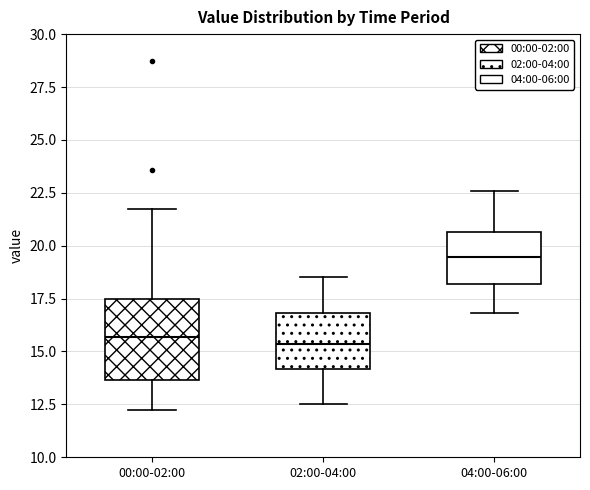

Which box is the tallest, from its lower edge to its upper edge?

00:00-02:00